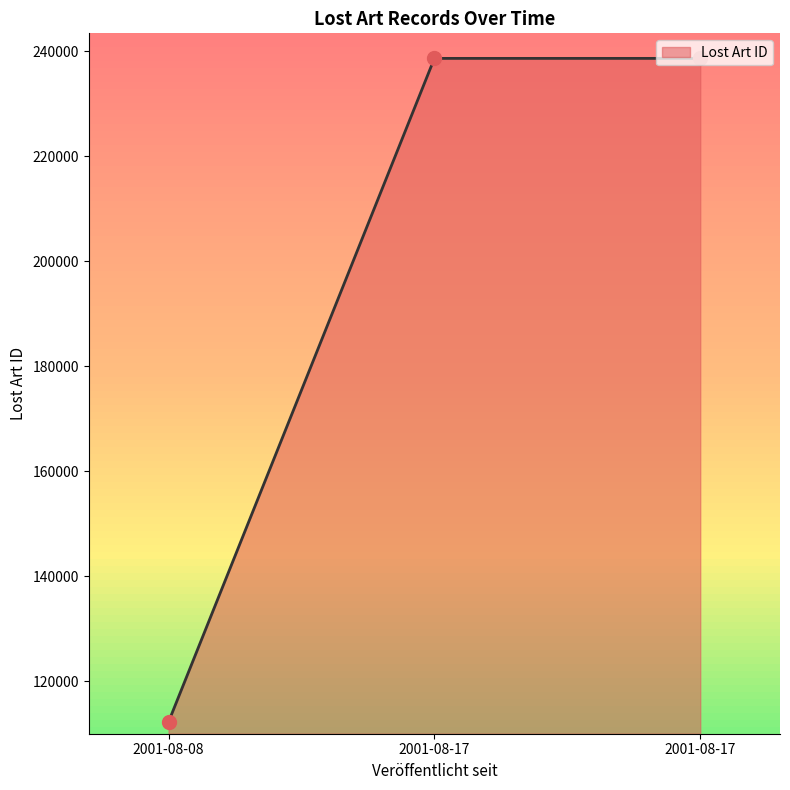

What is the change in value from 2001-08-08 to 2001-08-17?

+126435